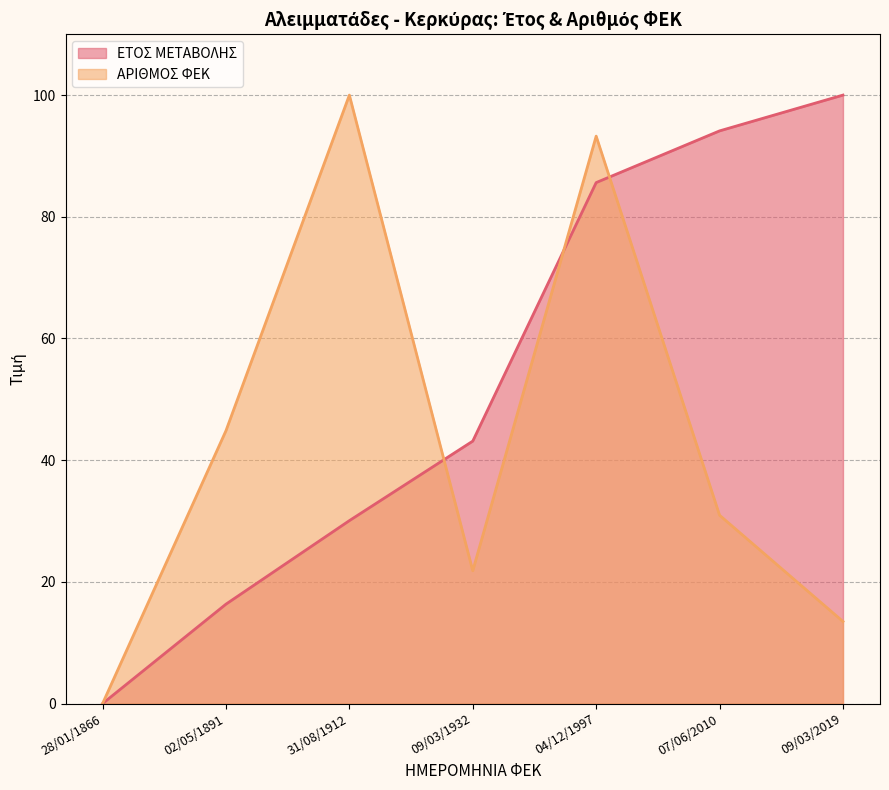

Between which two adjacent categories do ΕΤΟΣ ΜΕΤΑΒΟΛΗΣ and ΑΡΙΘΜΟΣ ΦΕΚ first intersect?

31/08/1912 and 09/03/1932